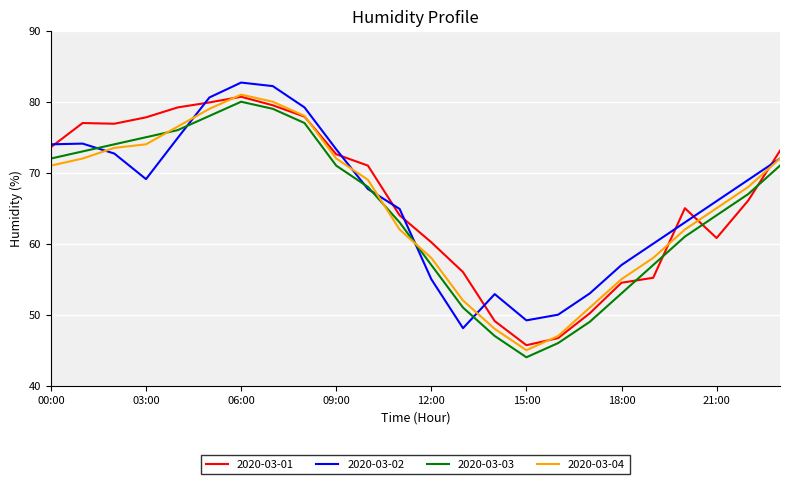

True or false: 2020-03-01 and 2020-03-02 cross at least once.

True